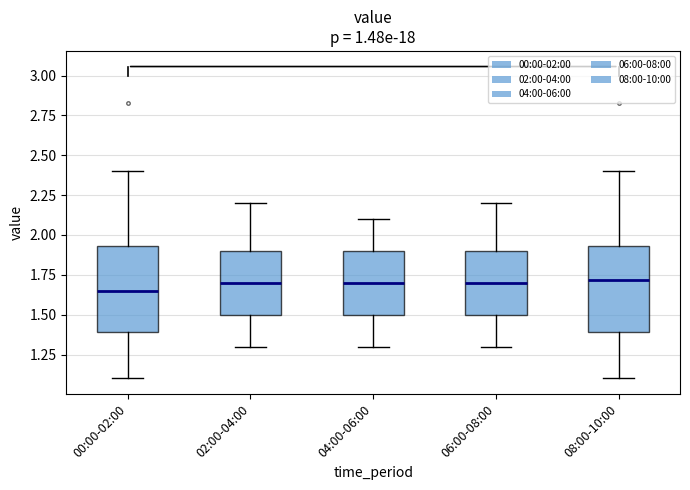

Where is the lower edge of the box for 02:00-04:00 on the y-axis? The values are not printed on the chart, so give them approximately, as read against the axis.

1.50